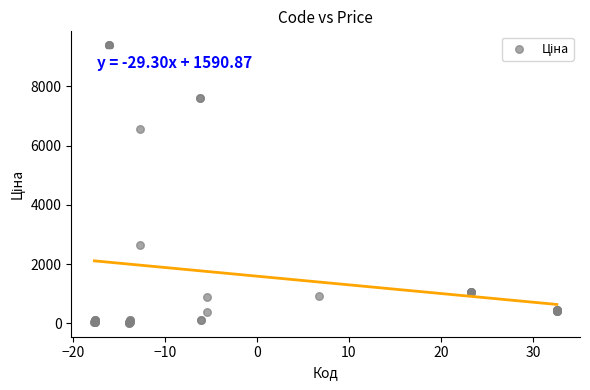

What Y value in the scatter plot is closest to 4699?

6568.8